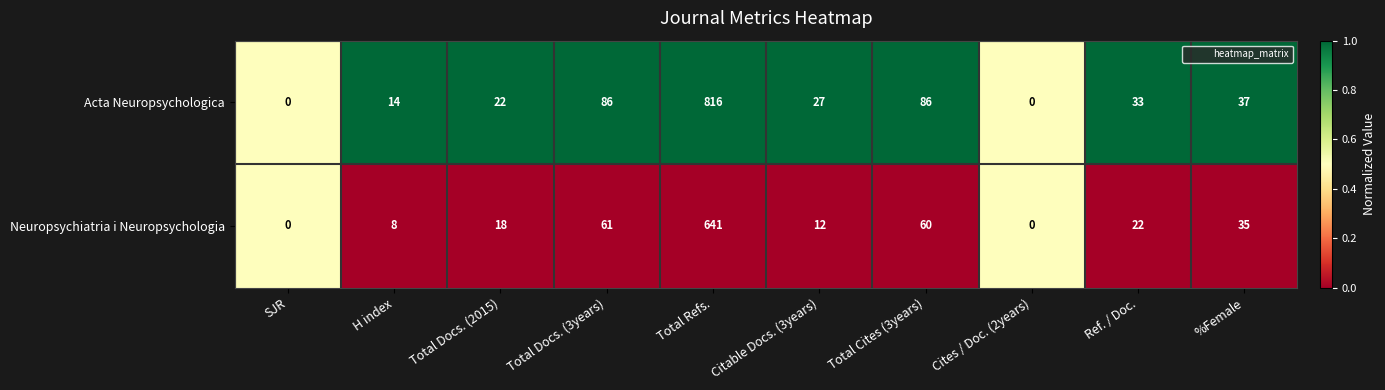

What is the maximum value shown in the chart?

816